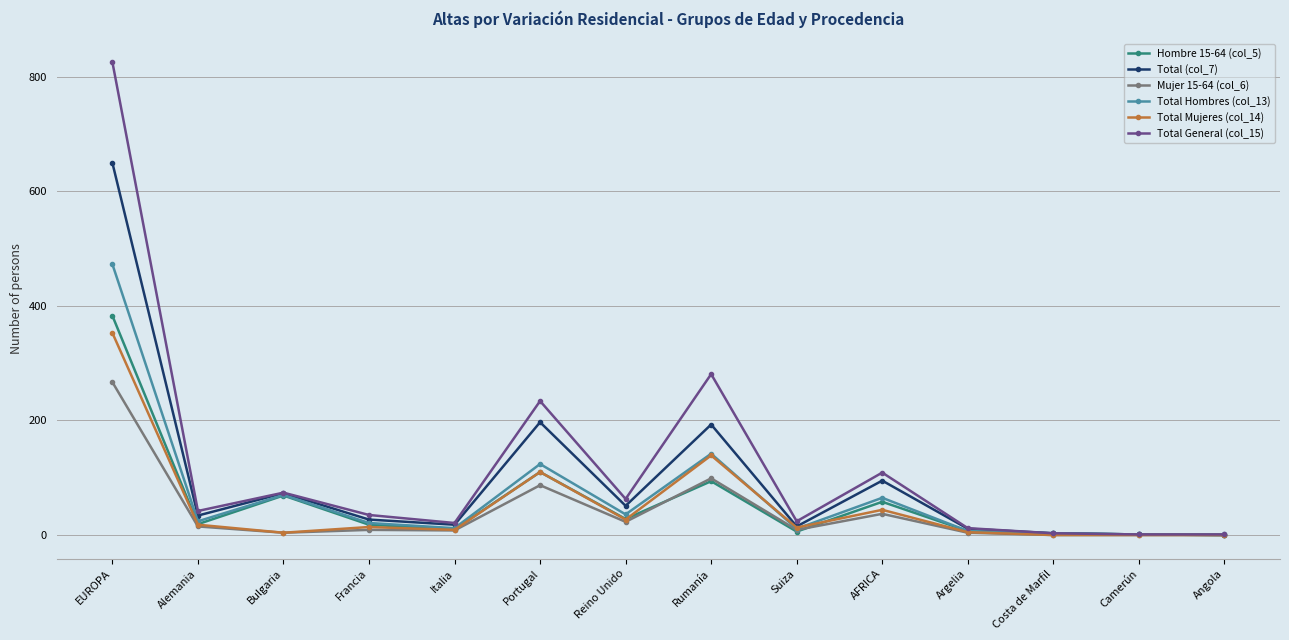

How many categories are shown in the chart?

14